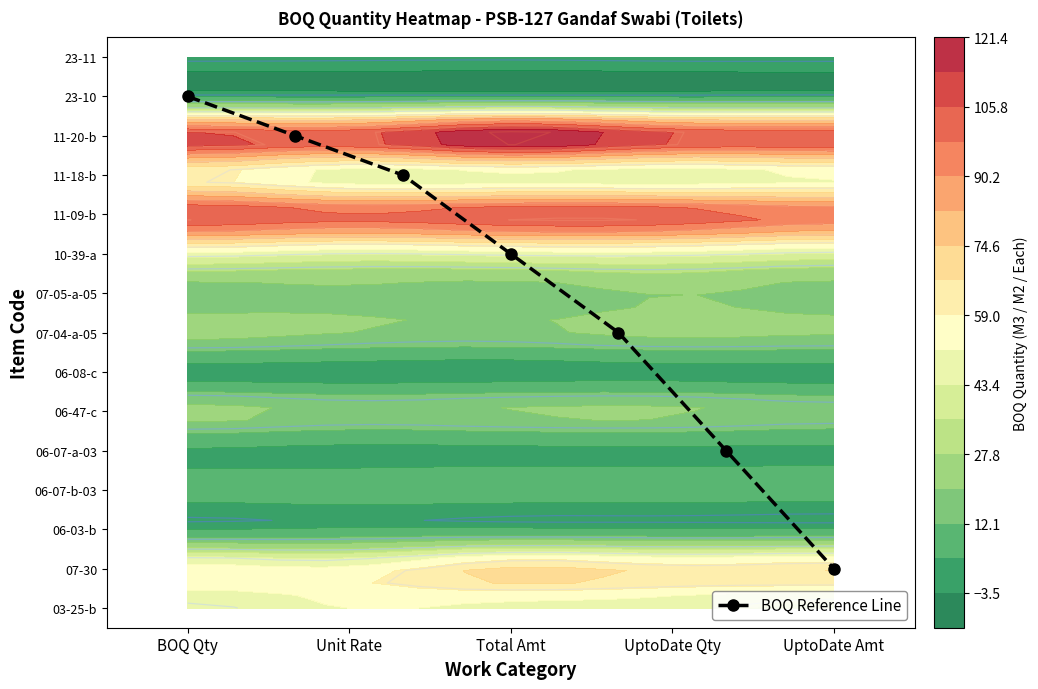

How many data points does each series have?

7